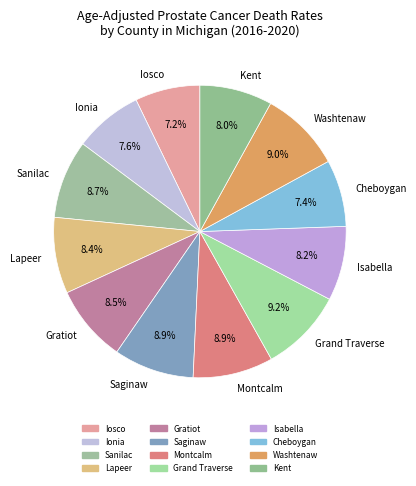

What percentage is the Ionia slice, to the nearest percent?

8%